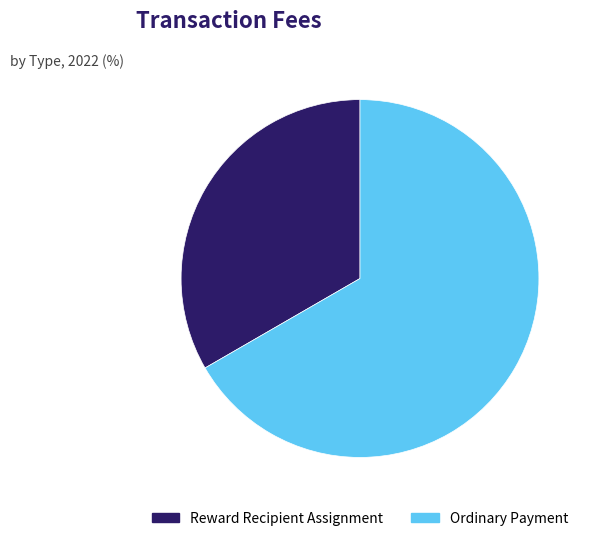

Between Reward Recipient Assignment and Ordinary Payment, which is larger?

Ordinary Payment